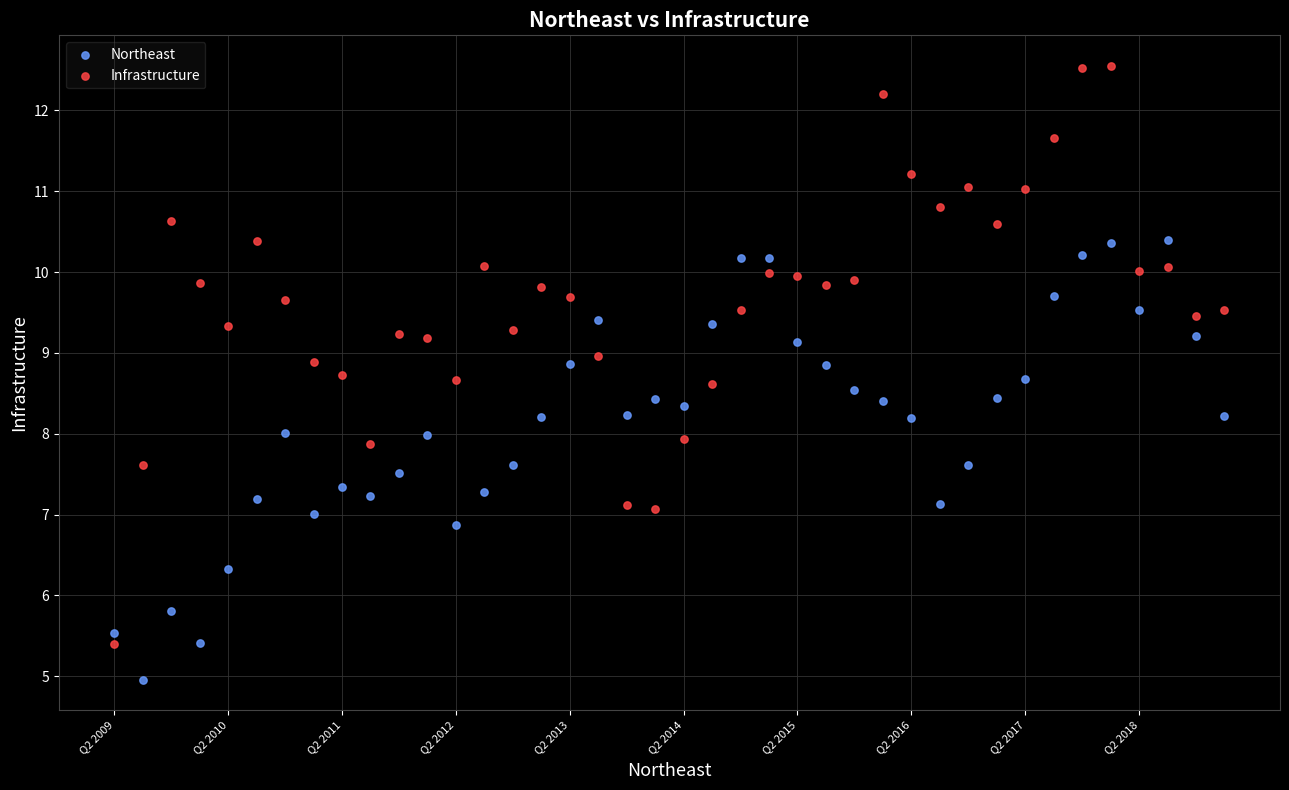

What are all the series names shown in the legend?

Northeast, Infrastructure